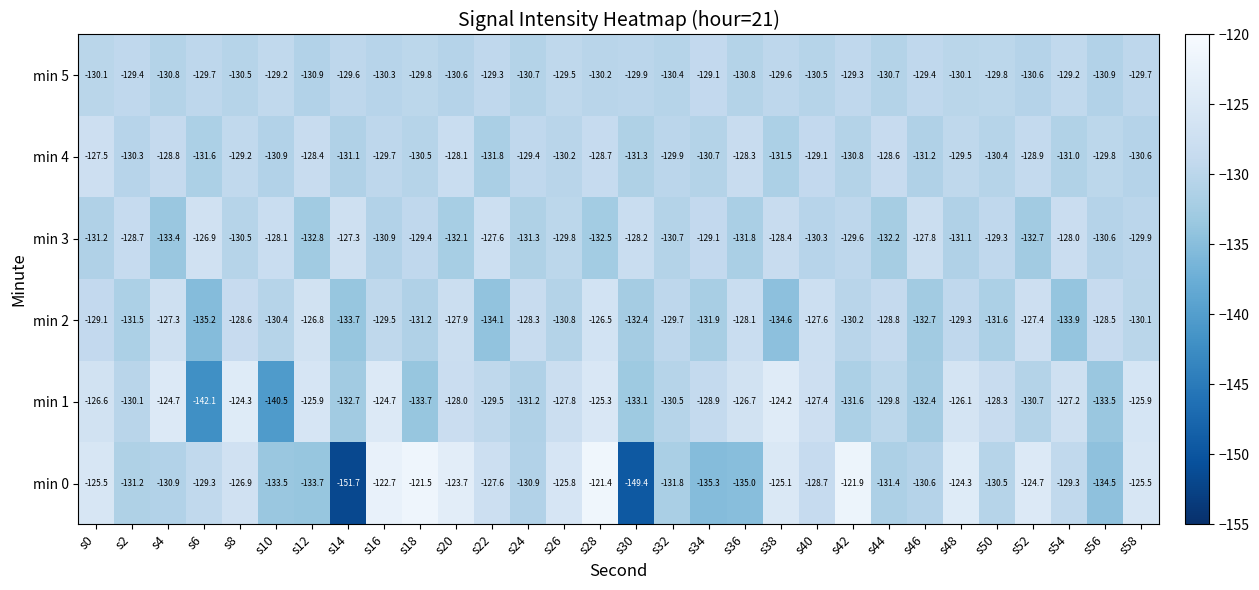

Between s22 and s36, which series saw the biggest shift?

min 0